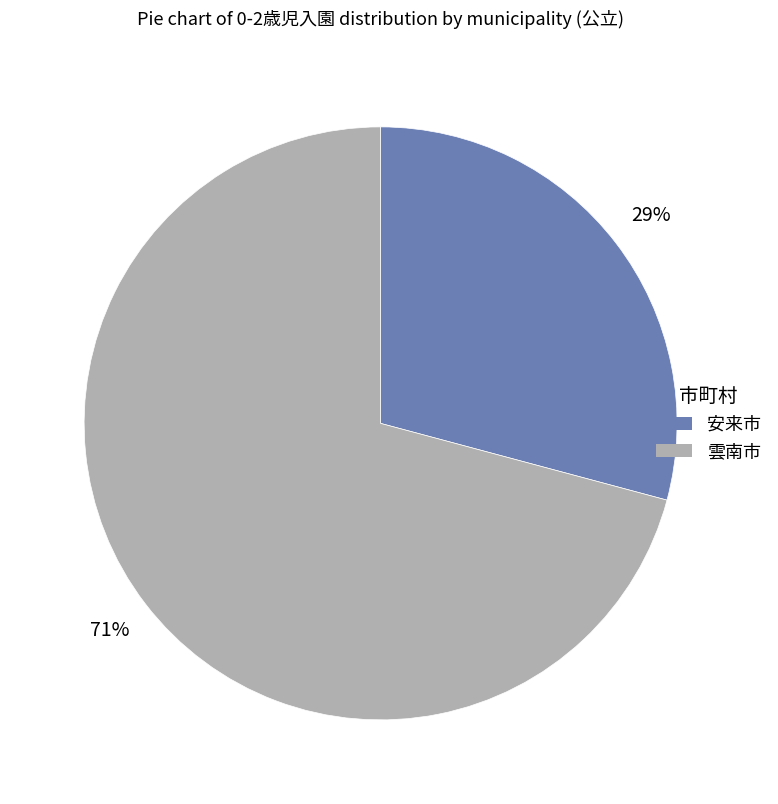

What percentage is the 安来市 slice, to the nearest percent?

29%